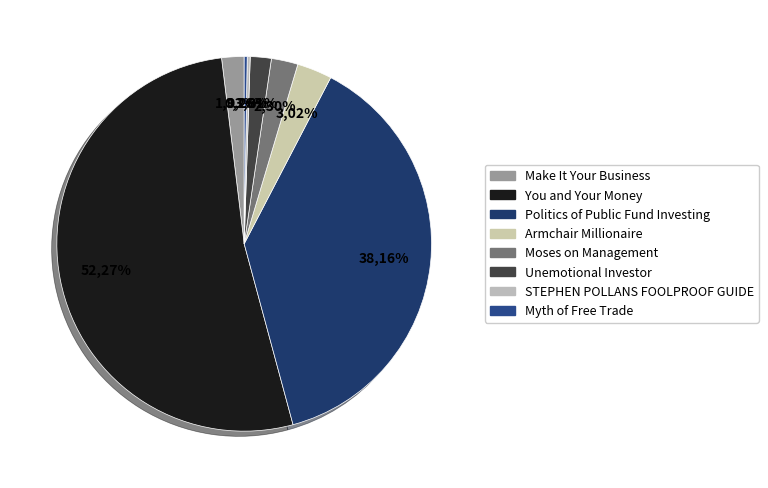

Is it true that You and Your Money is 52% of the pie?

True